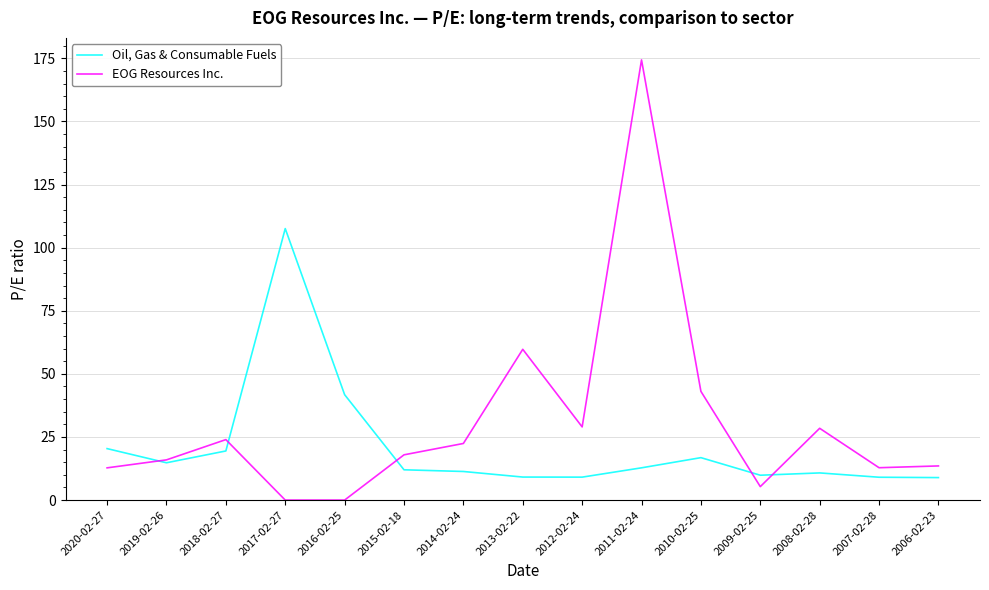

Rank the categories by EOG Resources Inc. value from lowest to highest.

2016-02-25, 2017-02-27, 2009-02-25, 2020-02-27, 2007-02-28, 2006-02-23, 2019-02-26, 2015-02-18, 2014-02-24, 2018-02-27, 2008-02-28, 2012-02-24, 2010-02-25, 2013-02-22, 2011-02-24